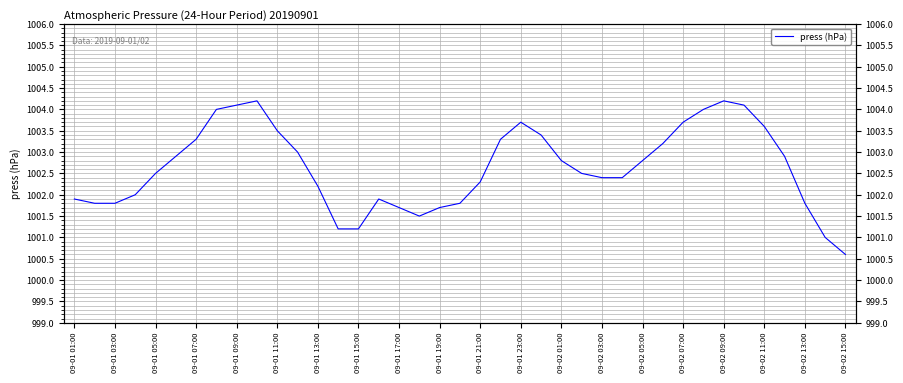

What is the maximum value shown in the chart?

1004.2